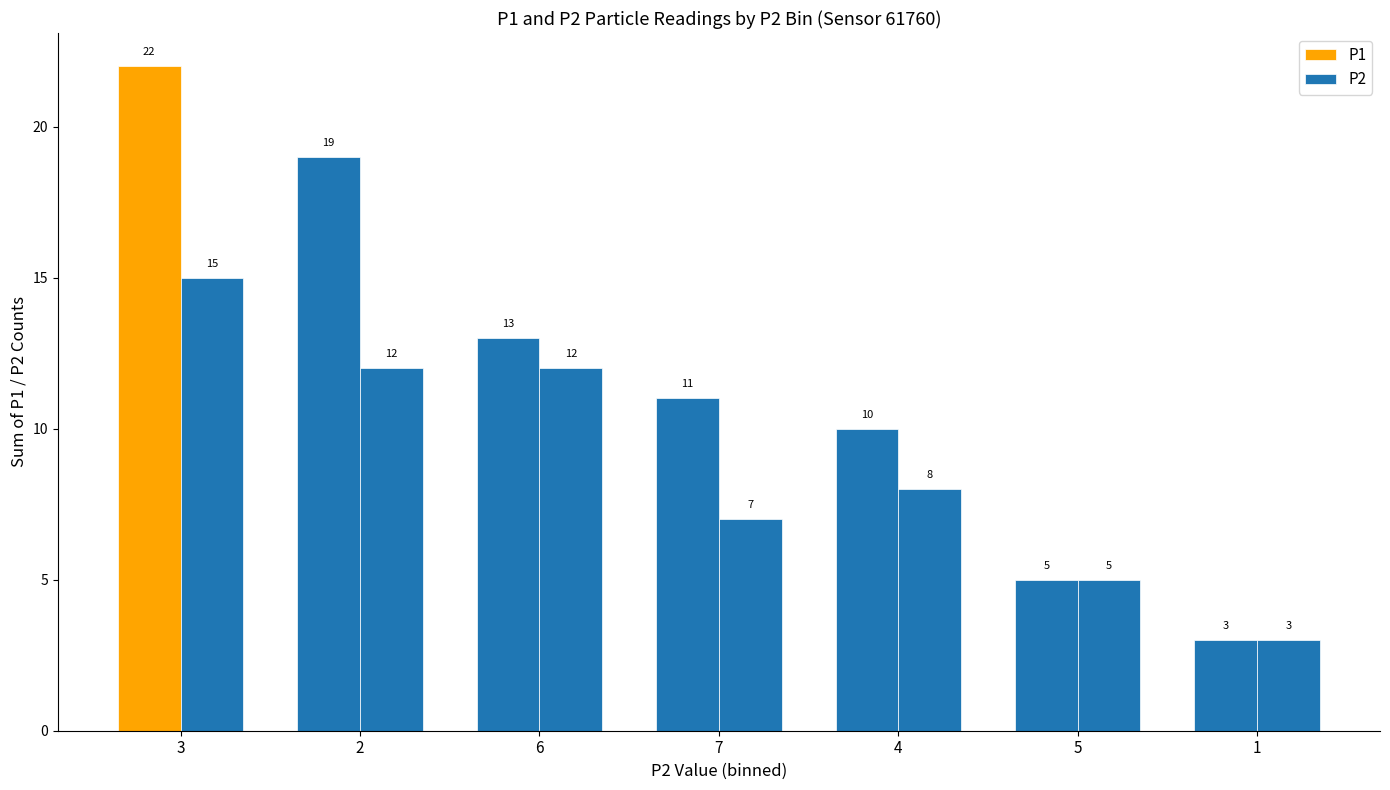

How many bars are there in total?

14